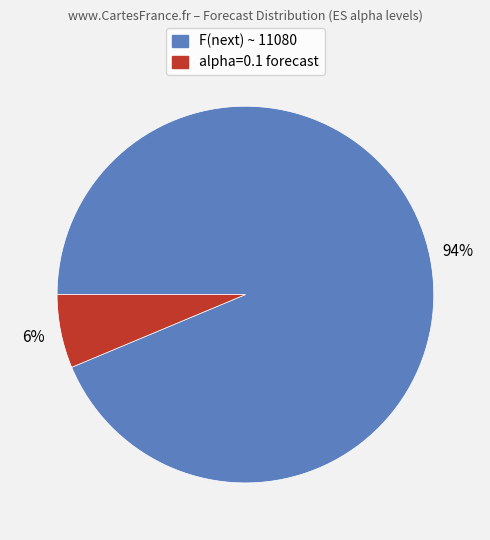

How many slices are in this pie chart?

2